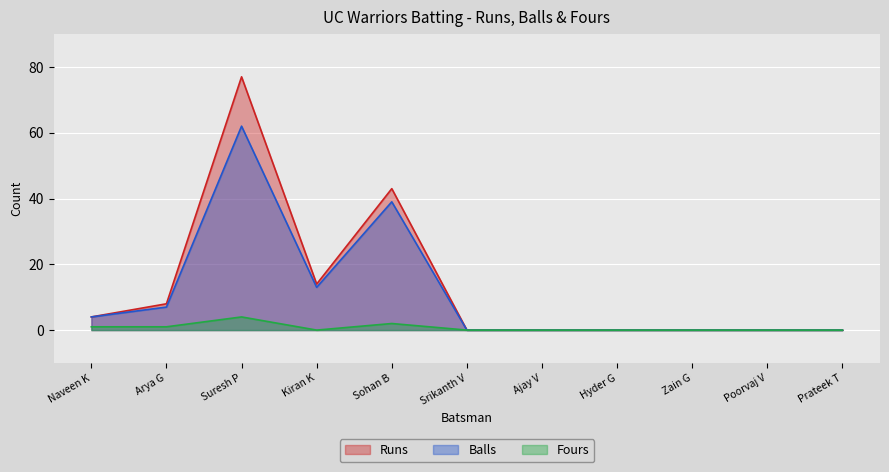

What is the sum of all Runs values?

146